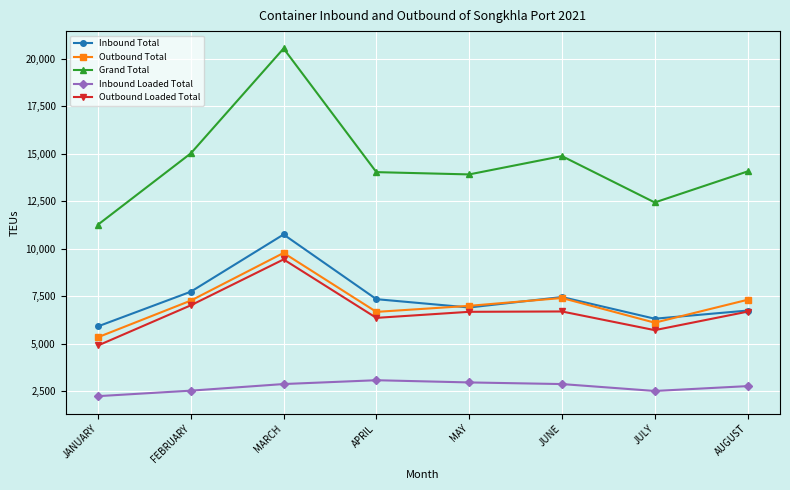

Is it true that Inbound Total equals 19068 at MARCH?

False